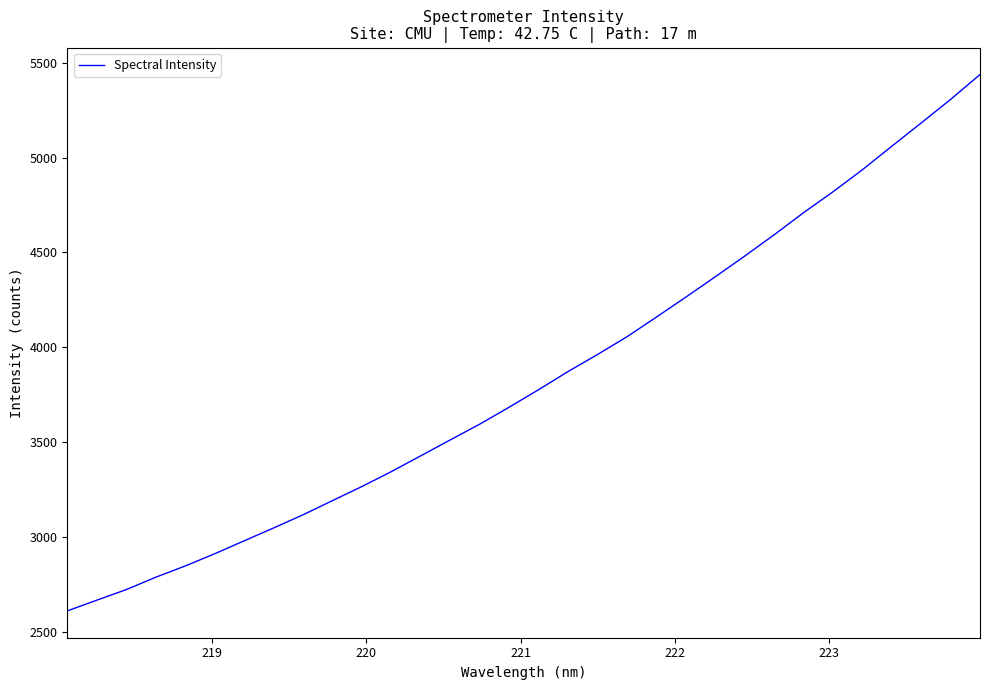

What is the difference between the maximum and minimum values?

2828.3